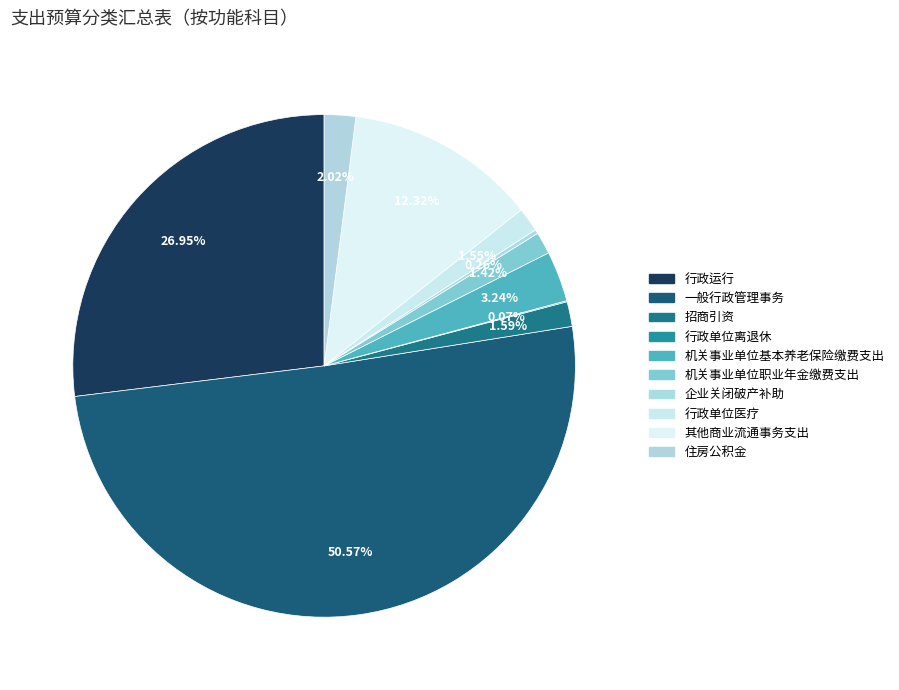

What percentage is the 其他商业流通事务支出 slice, to the nearest percent?

12%